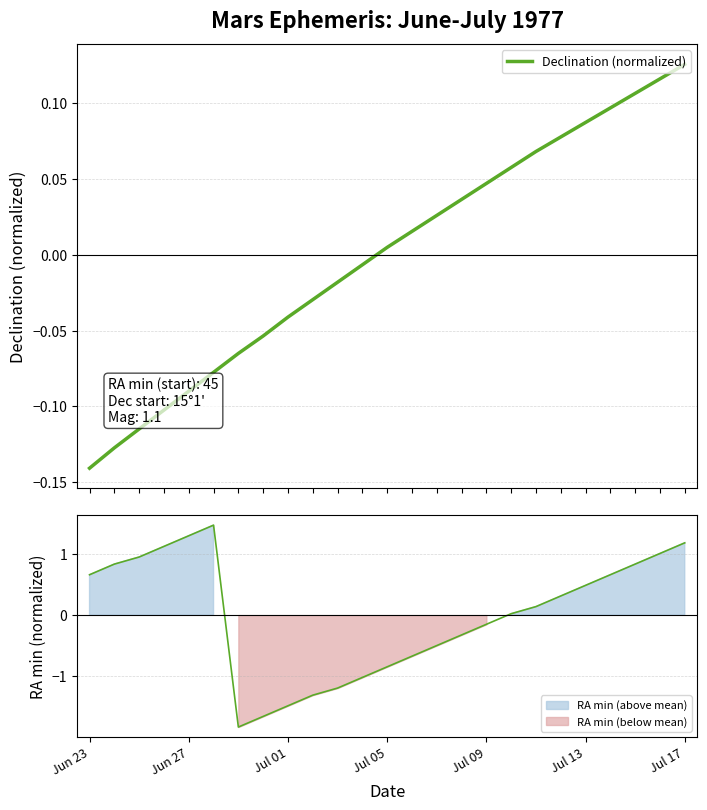

How many values are above zero?

13